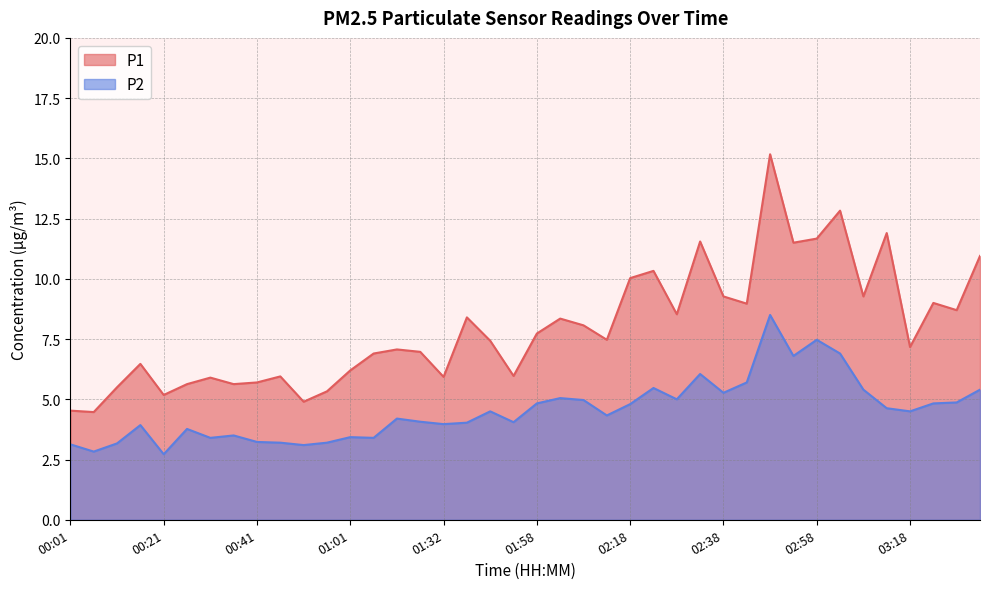

Rank the categories by P1 value from highest to lowest.

02:48, 03:03, 03:13, 02:58, 02:33, 02:53, 03:33, 02:23, 02:18, 02:38, 03:08, 03:23, 02:43, 03:28, 02:28, 01:37, 02:03, 02:08, 01:58, 02:13, 01:42, 03:18, 01:17, 01:27, 01:06, 00:16, 01:01, 01:53, 00:46, 01:32, 00:31, 00:41, 00:26, 00:36, 00:11, 00:56, 00:21, 00:51, 00:01, 00:06